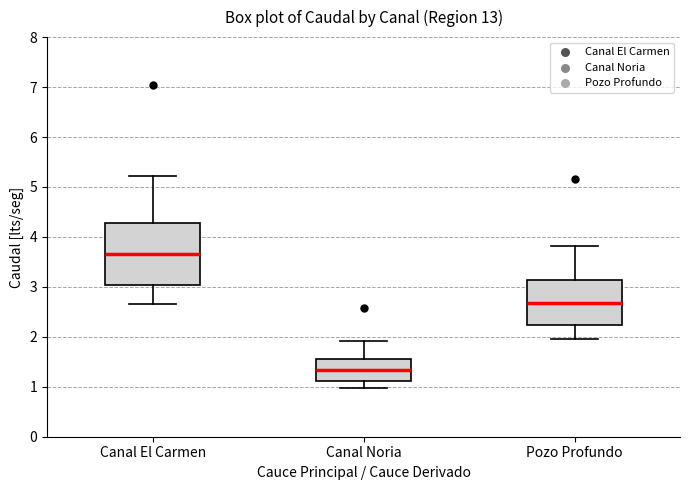

Reading left to right, read every box against the y-axis: the position of its median line, the range the box covers, and the ends of its whiskers. The values are not printed on the chart, so give them approximately, as read against the axis.

Canal El Carmen: median 3.6, box 3.0 to 4.3, whiskers 2.7 to 5.2
Canal Noria: median 1.3, box 1.1 to 1.6, whiskers 1.0 to 1.9
Pozo Profundo: median 2.7, box 2.2 to 3.1, whiskers 1.9 to 3.8